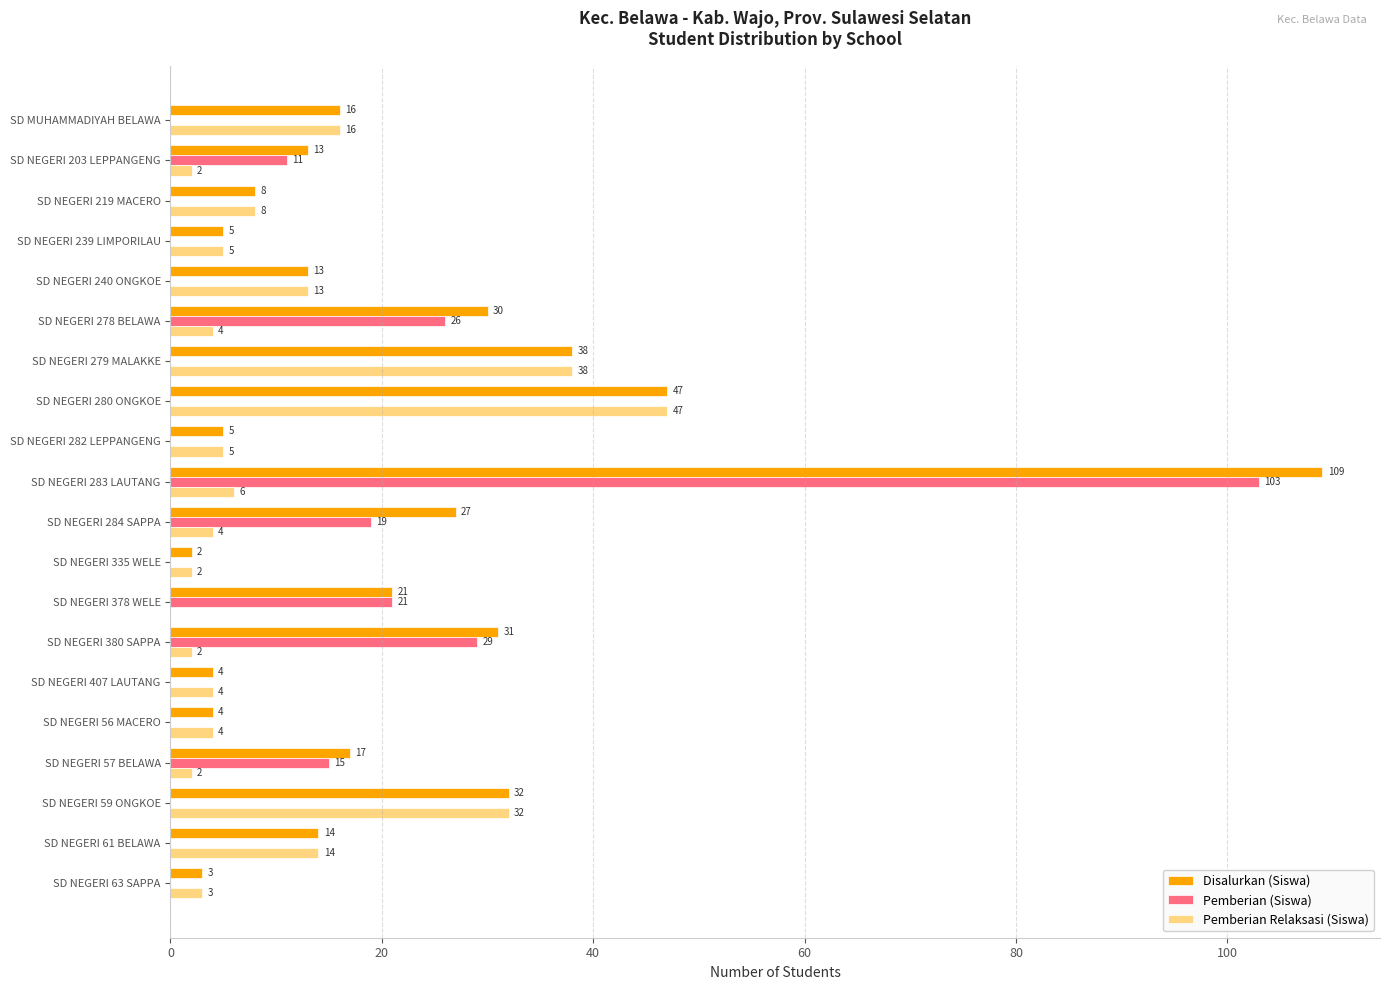

What is the total value across all series at SD NEGERI 239 LIMPORILAU?

10